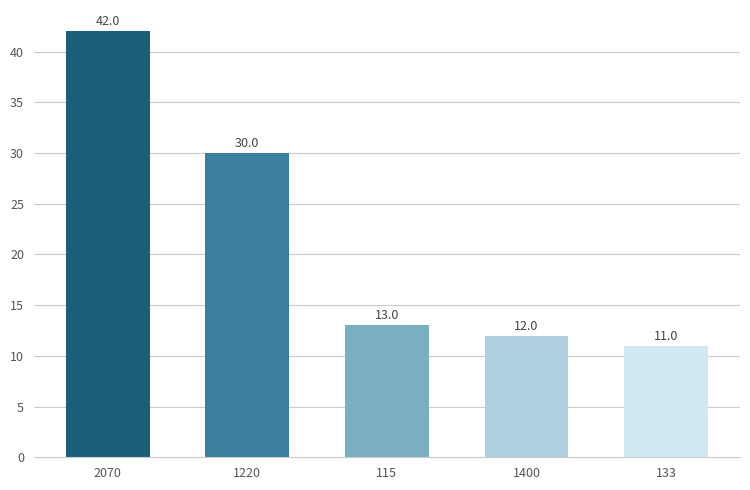

Which category has the highest value across all series?

2070